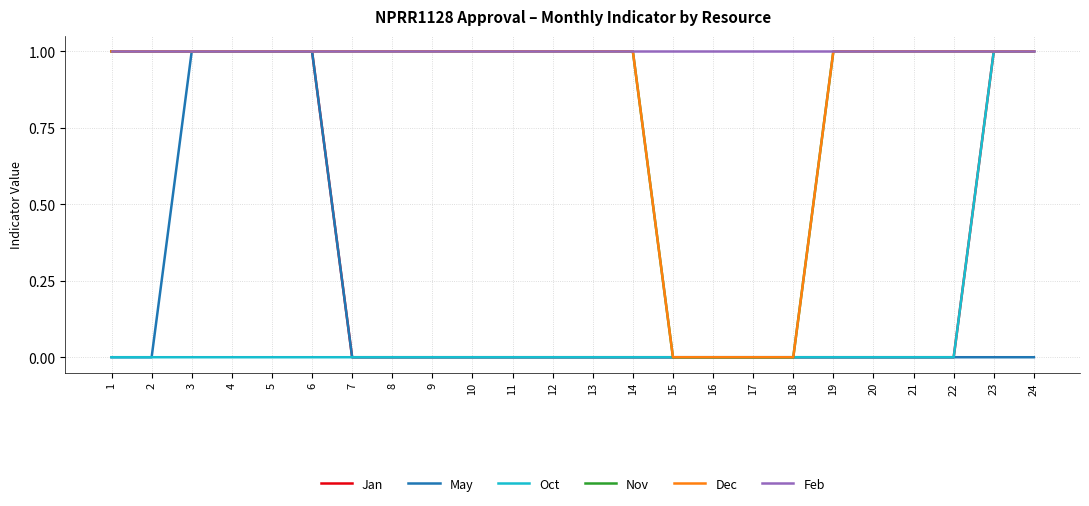

Does the chart display data point markers on the line(s)?

No